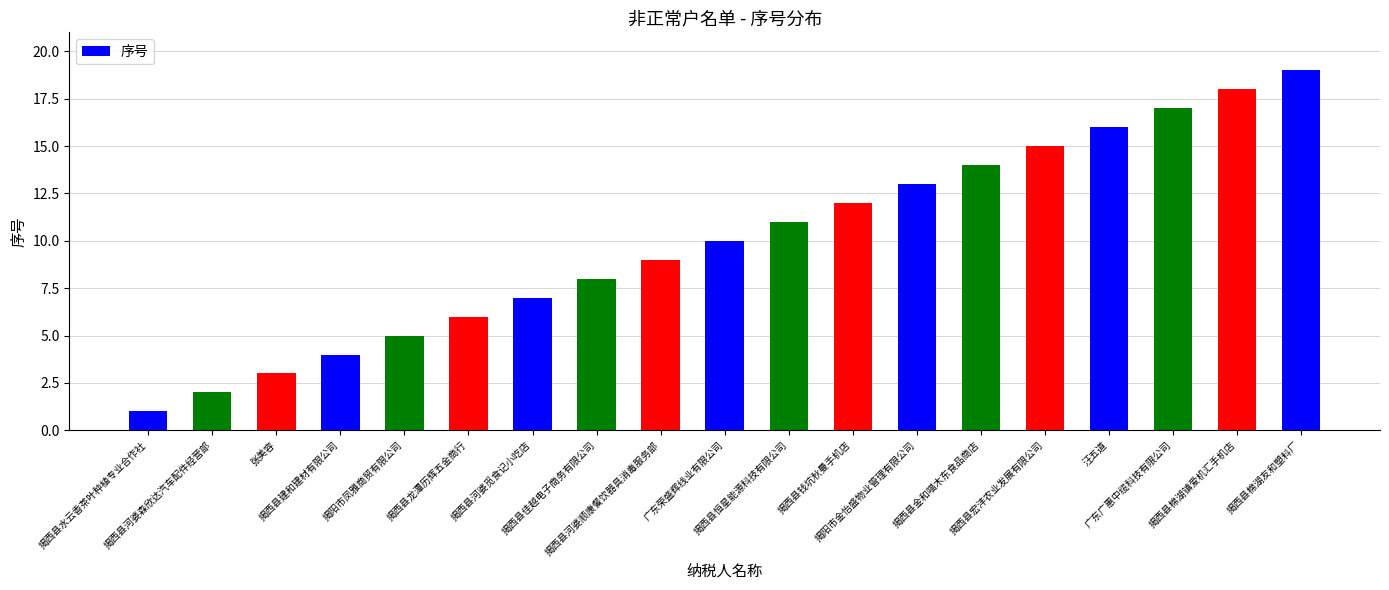

What is the smallest value displayed?

1